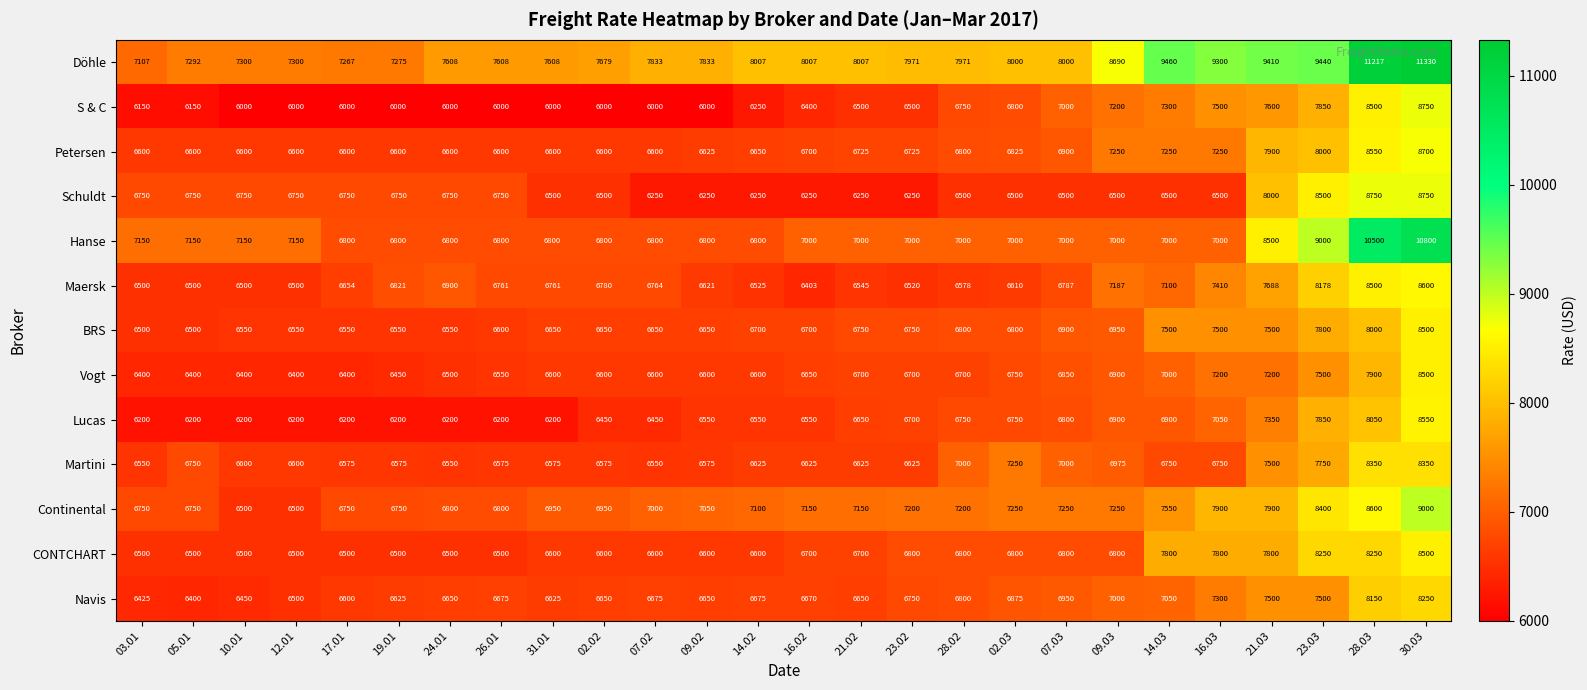

What is the total value across all series at 19.01?

85896